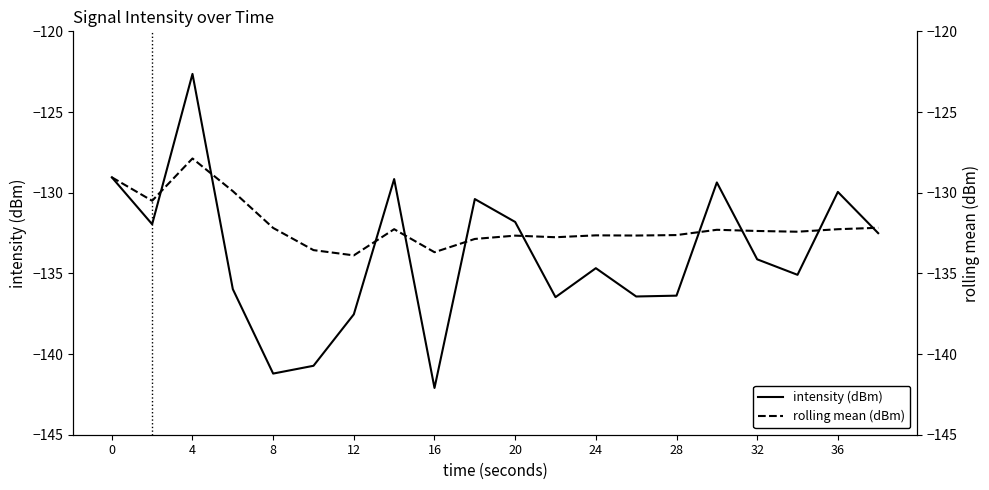

At which label does intensity (dBm) reach its minimum?

16